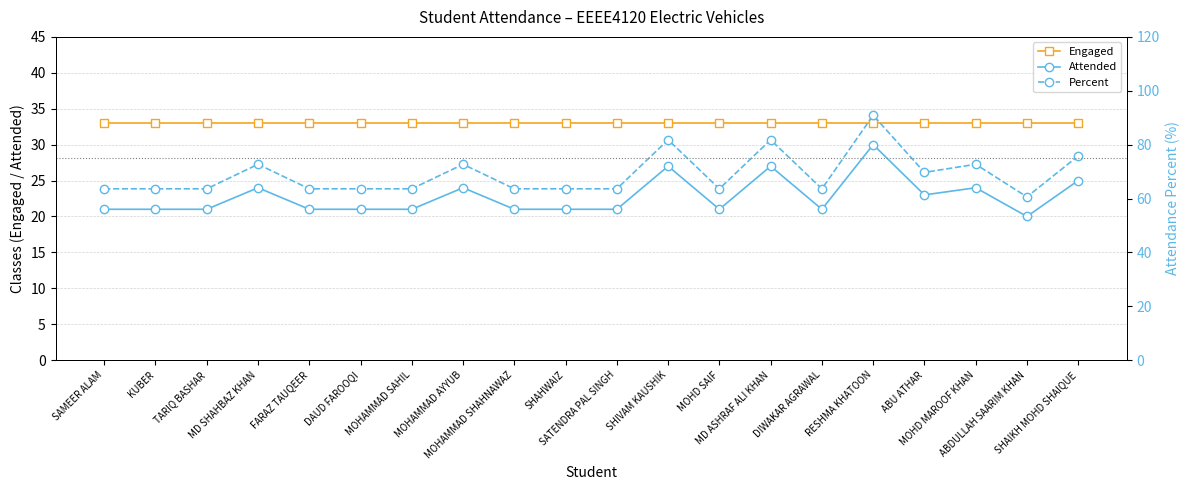

Read the Engaged value at SAMEER ALAM.

33